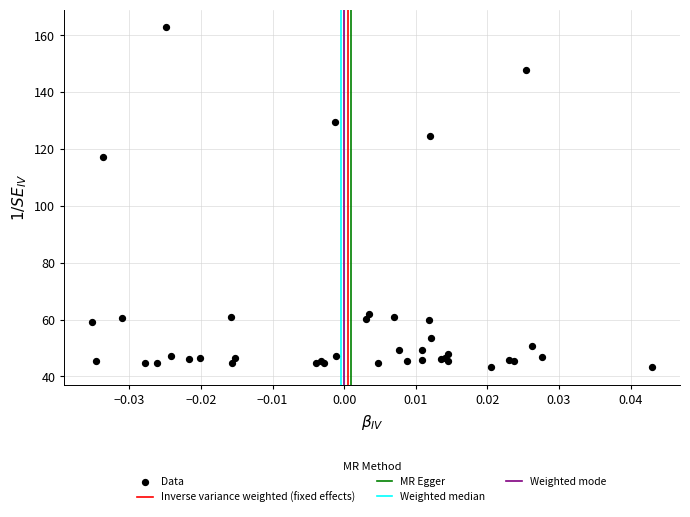

What Y value in the scatter plot is closest to 103?

117.2